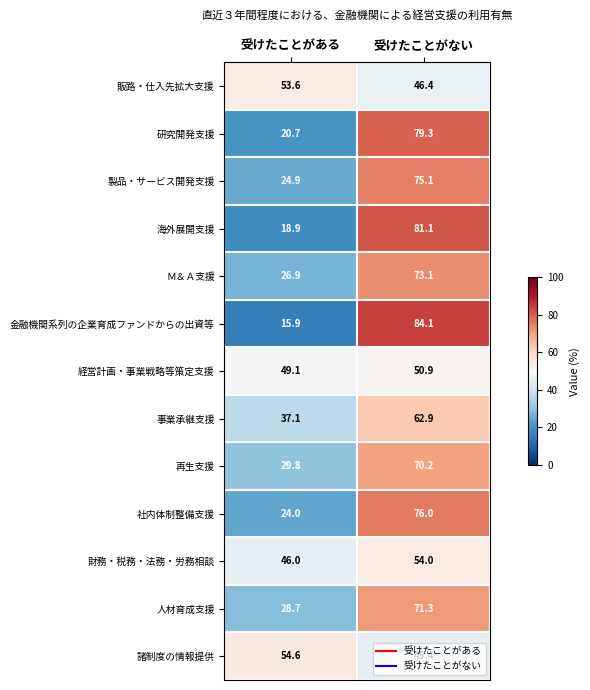

At which label does 海外展開支援 first exceed 81?

受けたことがない